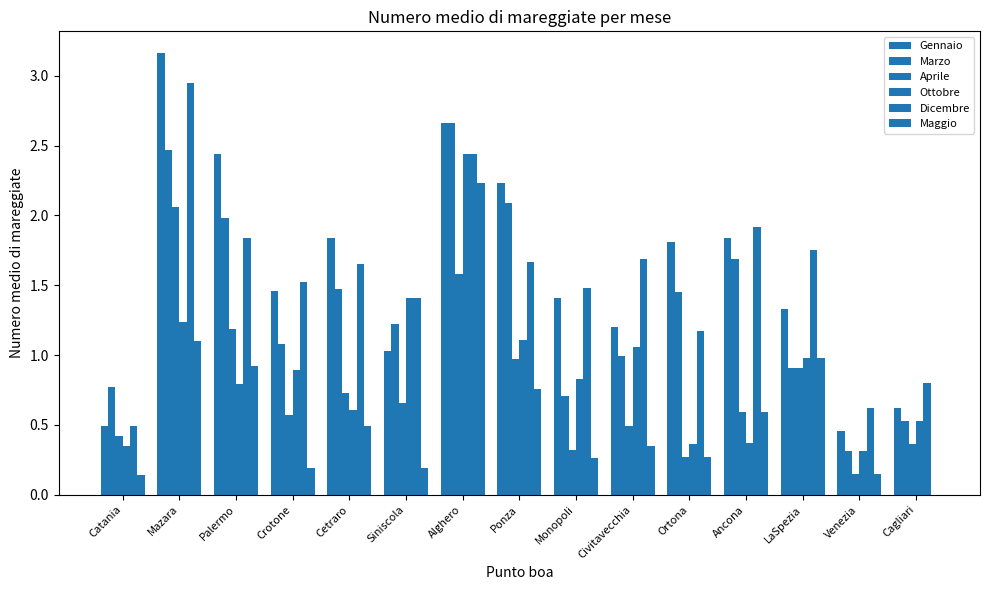

How many positive values does the Maggio series have?

14